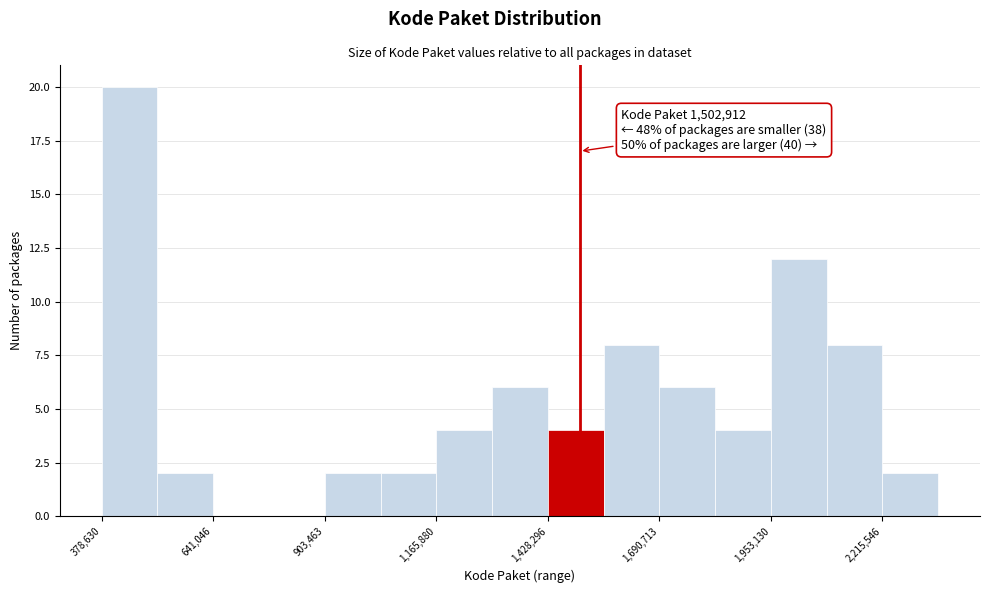

Around what value on the x-axis is the tallest bar? Give the approximate position of its centre, as read against the axis.

450000